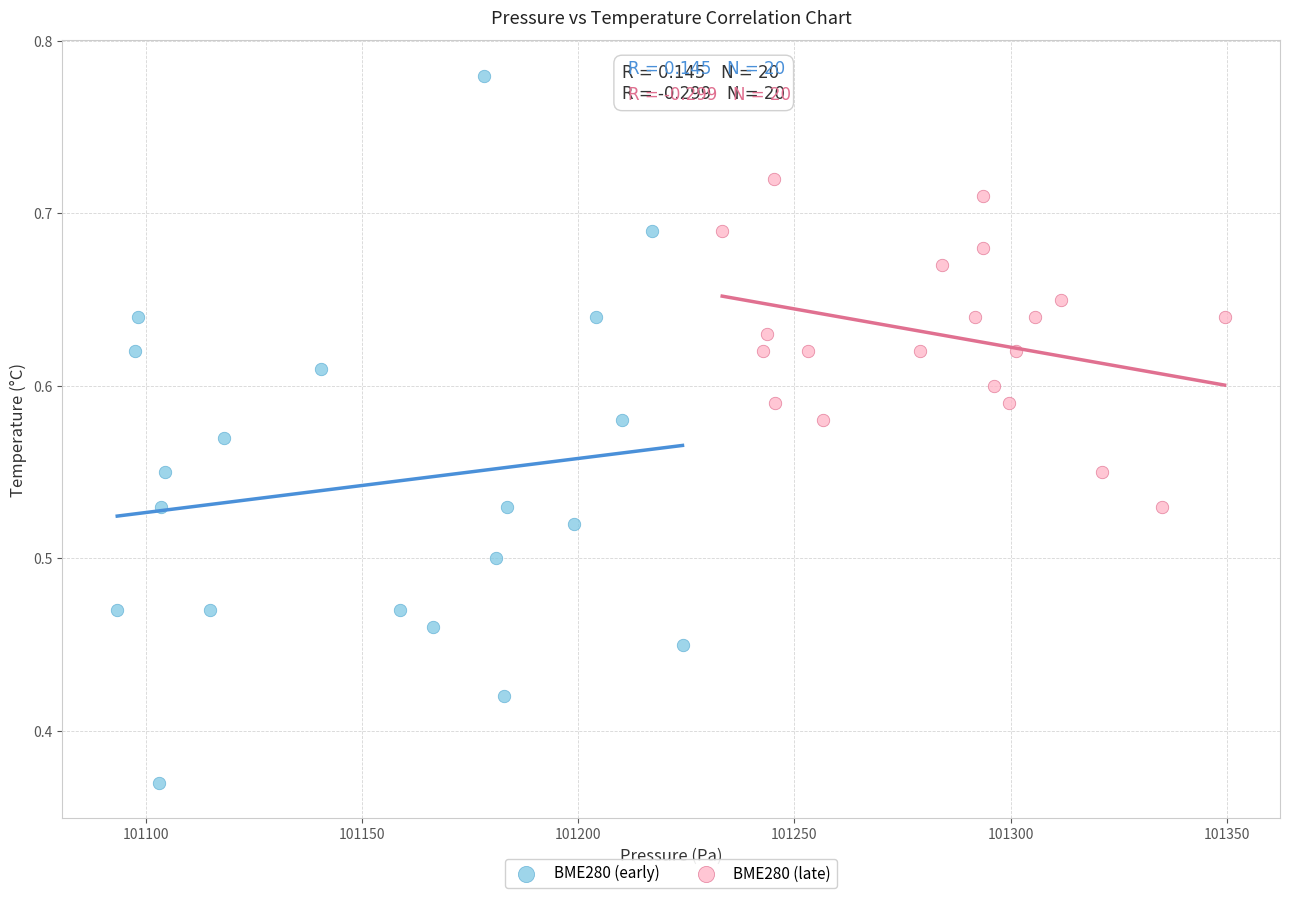

Which series contains the highest Y value?

BME280 (early)